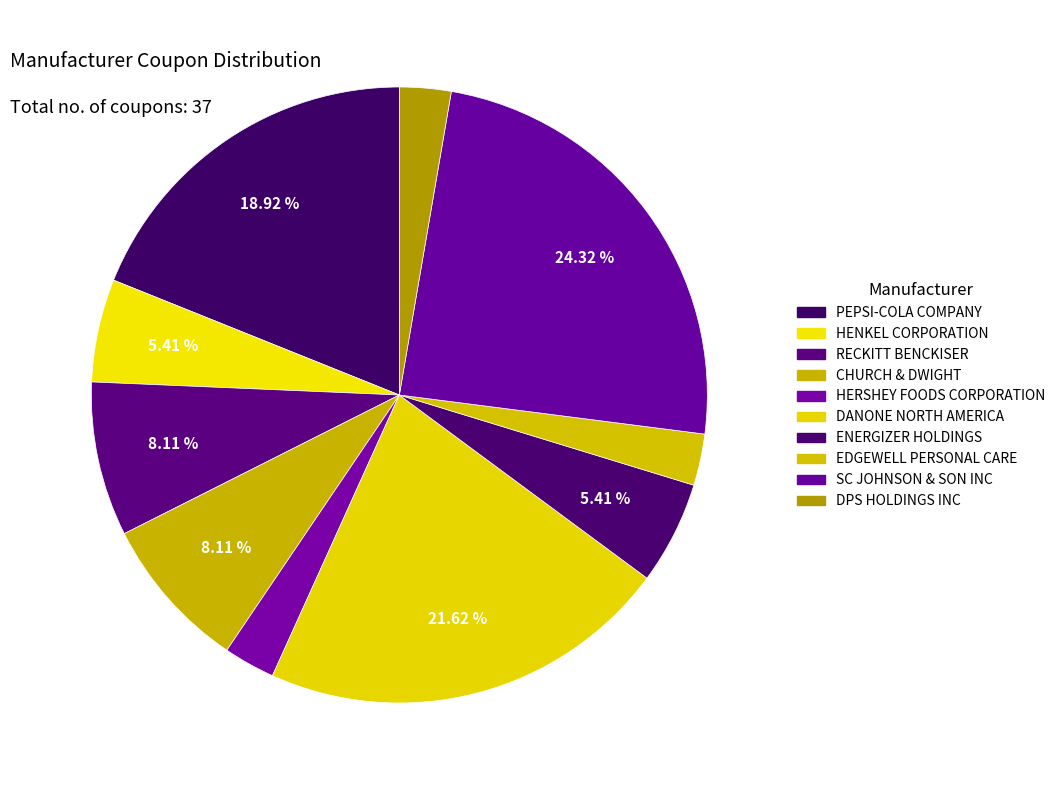

How many segments does this pie chart have?

10